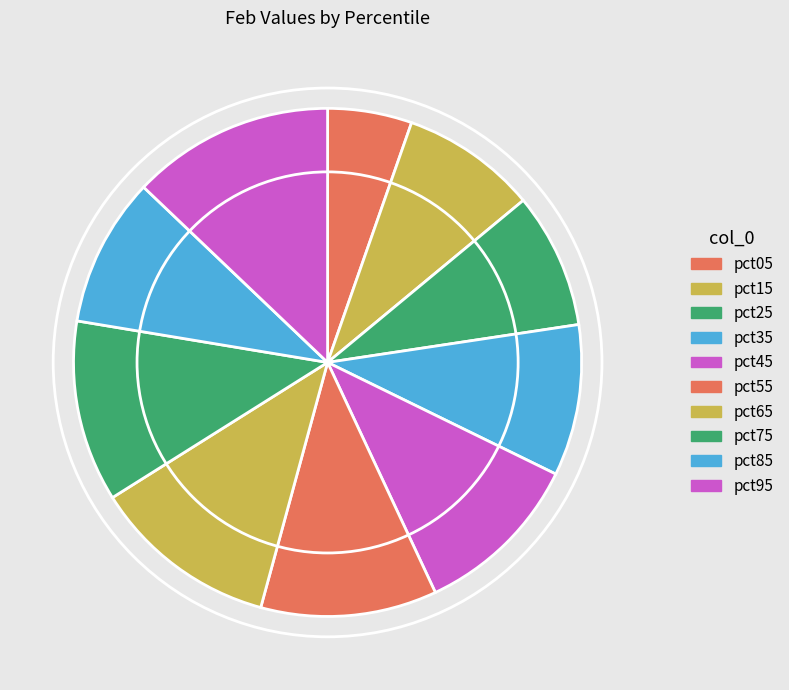

To the nearest percent, what is the difference between the pct65 and pct25 slice percentages?

3%